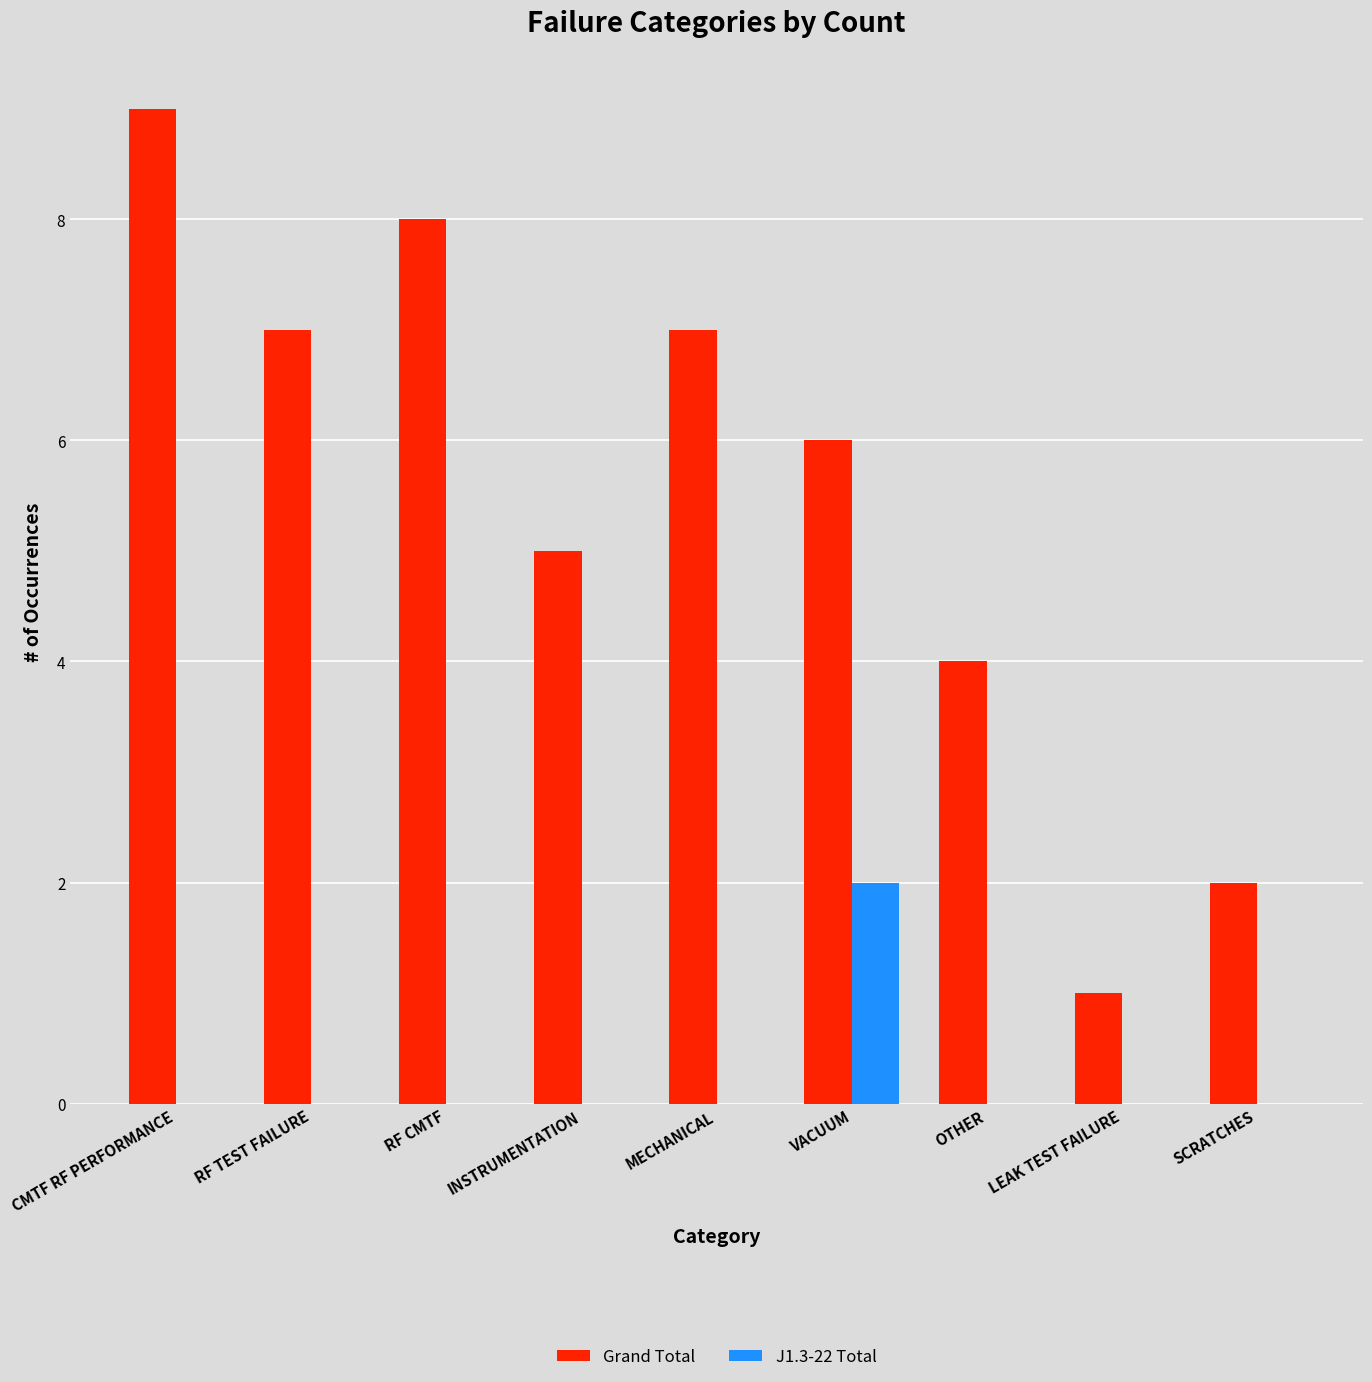

The value of J1.3-22 Total at LEAK TEST FAILURE is 1. True or false?

False